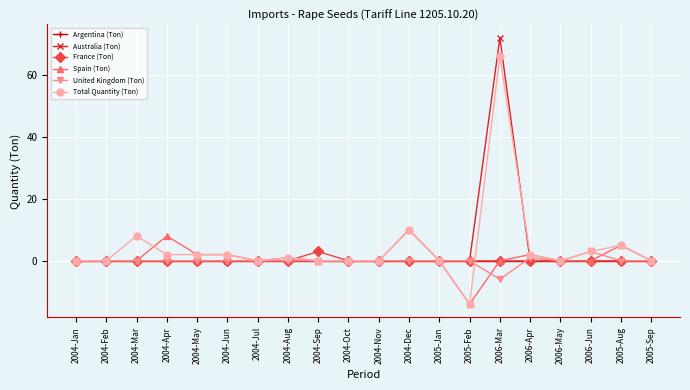

True or false: Total Quantity (Ton) has more than 0 interior local peaks.

True